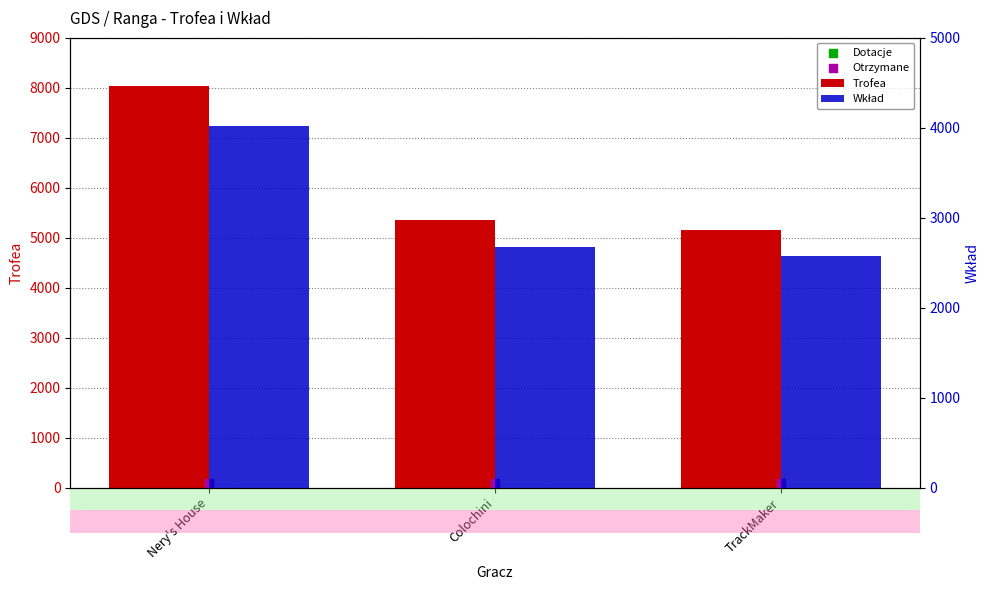

Which series reaches the minimum Y coordinate?

Dotacje